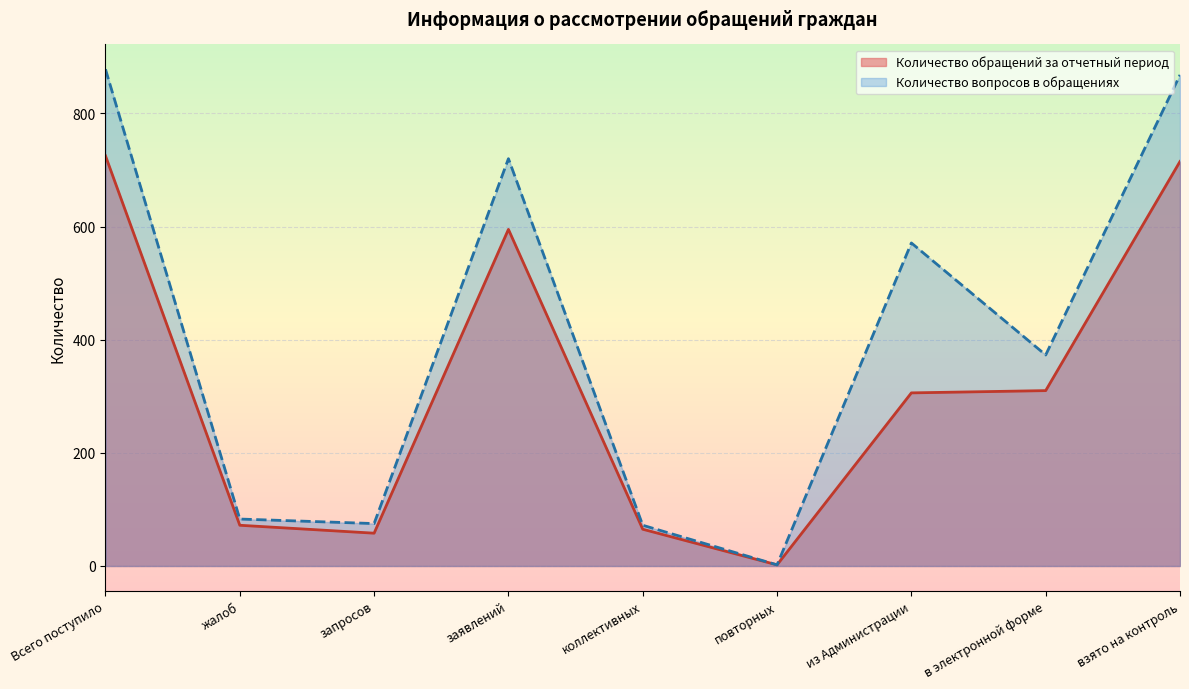

Is the value of Количество обращений за отчетный период at заявлений greater than the value of Количество вопросов в обращениях at заявлений?

No